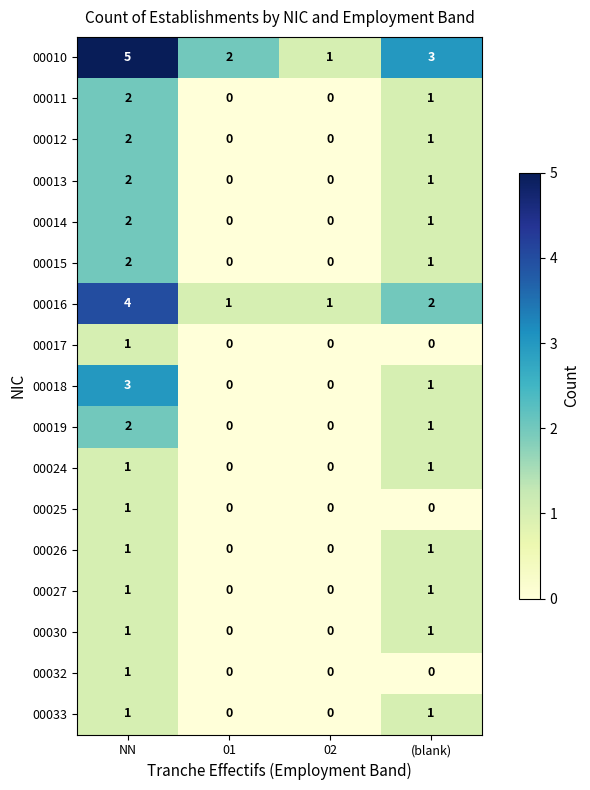

At which category is the sum across all series the highest?

NN